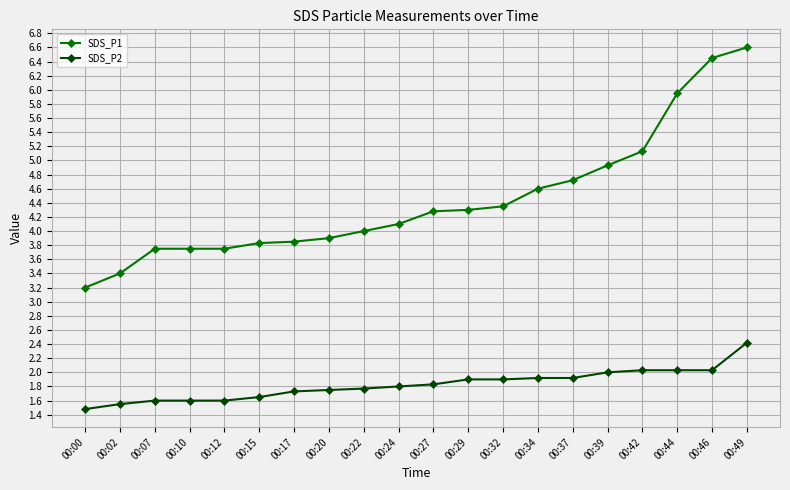

True or false: SDS_P1 and SDS_P2 cross at least once.

False